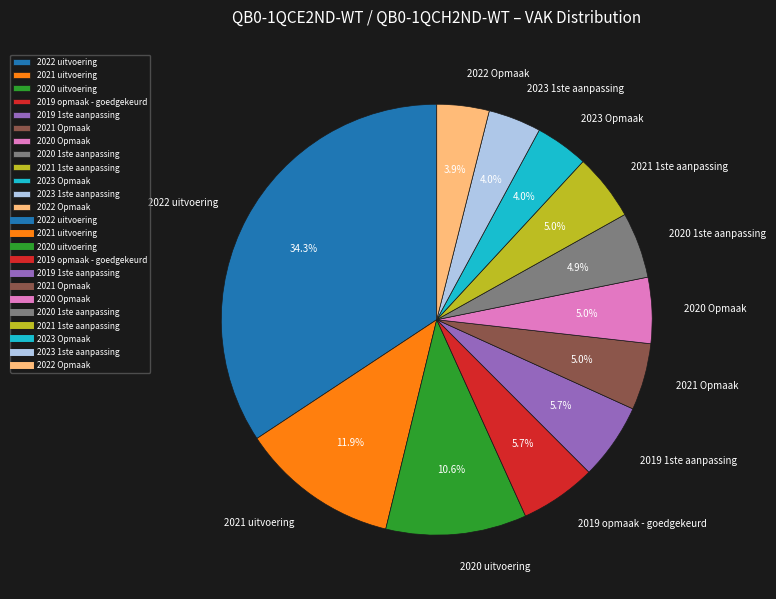

How much of the chart is everything except 2019 1ste aanpassing?

94.3%